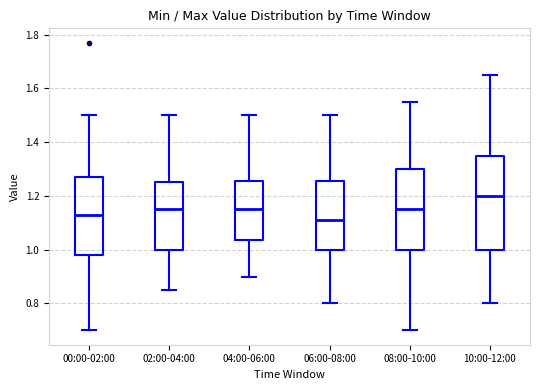

Reading left to right, transcribe this box plot: for each box, give where its median line is, the range the box spans, and where its two whiskers end, as read against the y-axis. The values are not printed on the chart, so give them approximately, as read against the axis.

00:00-02:00: median 1.14, box 0.98 to 1.28, whiskers 0.70 to 1.50
02:00-04:00: median 1.16, box 1.00 to 1.26, whiskers 0.86 to 1.50
04:00-06:00: median 1.16, box 1.04 to 1.26, whiskers 0.90 to 1.50
06:00-08:00: median 1.12, box 1.00 to 1.26, whiskers 0.80 to 1.50
08:00-10:00: median 1.16, box 1.00 to 1.30, whiskers 0.70 to 1.56
10:00-12:00: median 1.20, box 1.00 to 1.36, whiskers 0.80 to 1.66